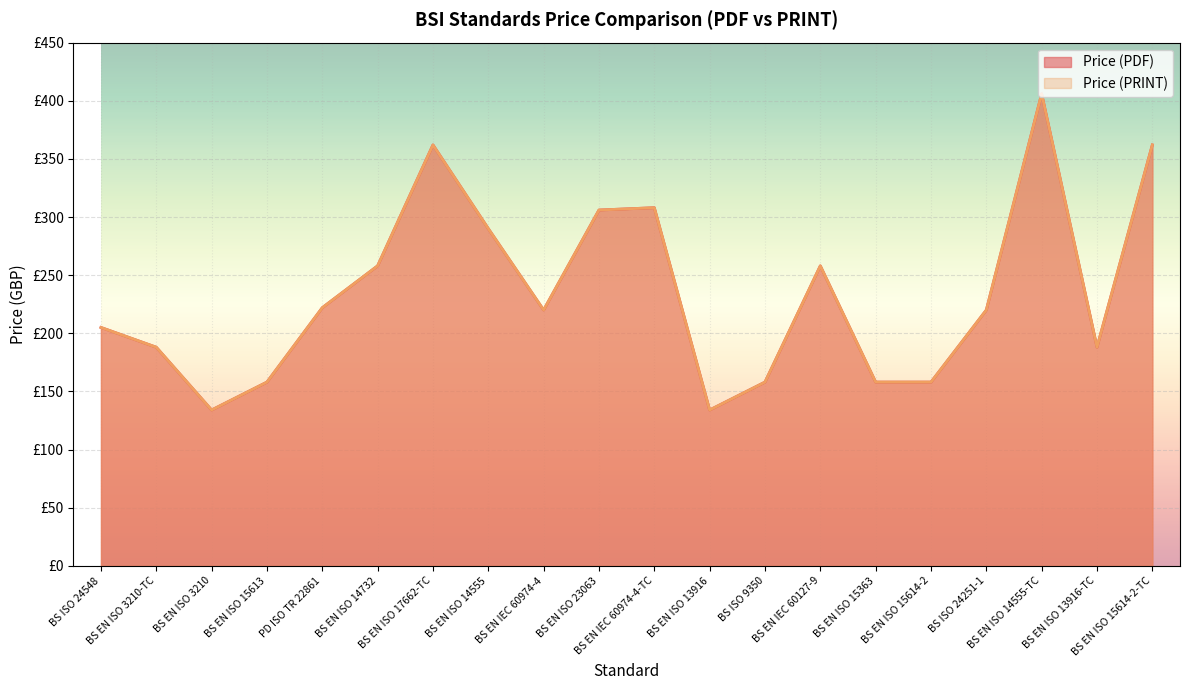

What is the total value across all series at BS EN ISO 15614-2?

316